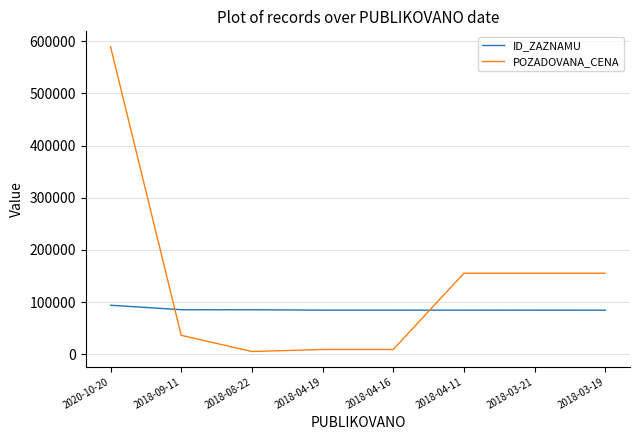

What are all the series names shown in the legend?

ID_ZAZNAMU, POZADOVANA_CENA